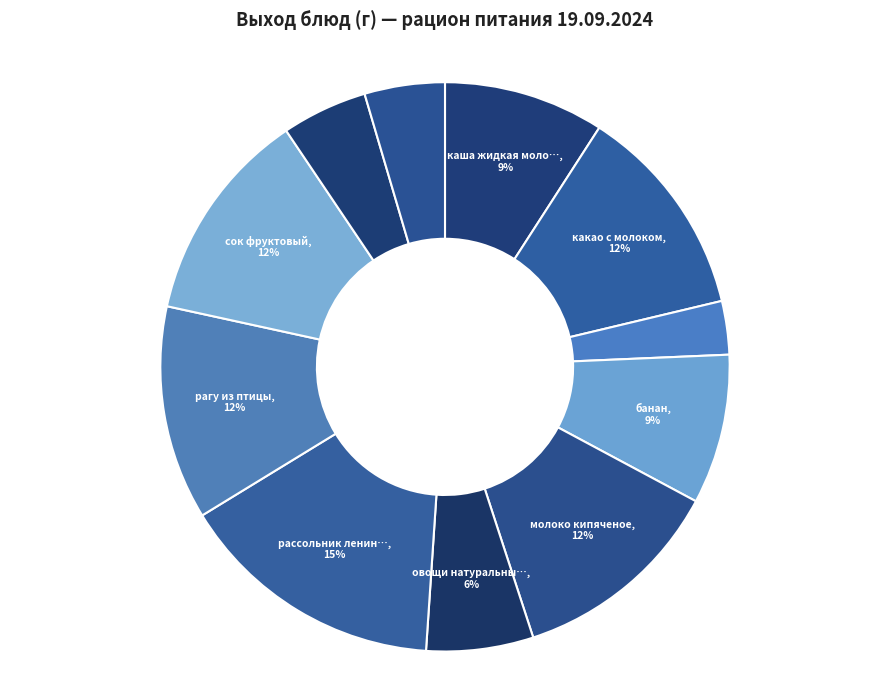

Rank the categories by value from lowest to highest.

бутерброд с маслом, Хлеб ржаной, Хлеб пшеничный, овощи натуральные по сезону, банан, каша жидкая молочная из манной крупы, какао с молоком, молоко кипяченое, рагу из птицы, сок фруктовый, рассольник ленинградский